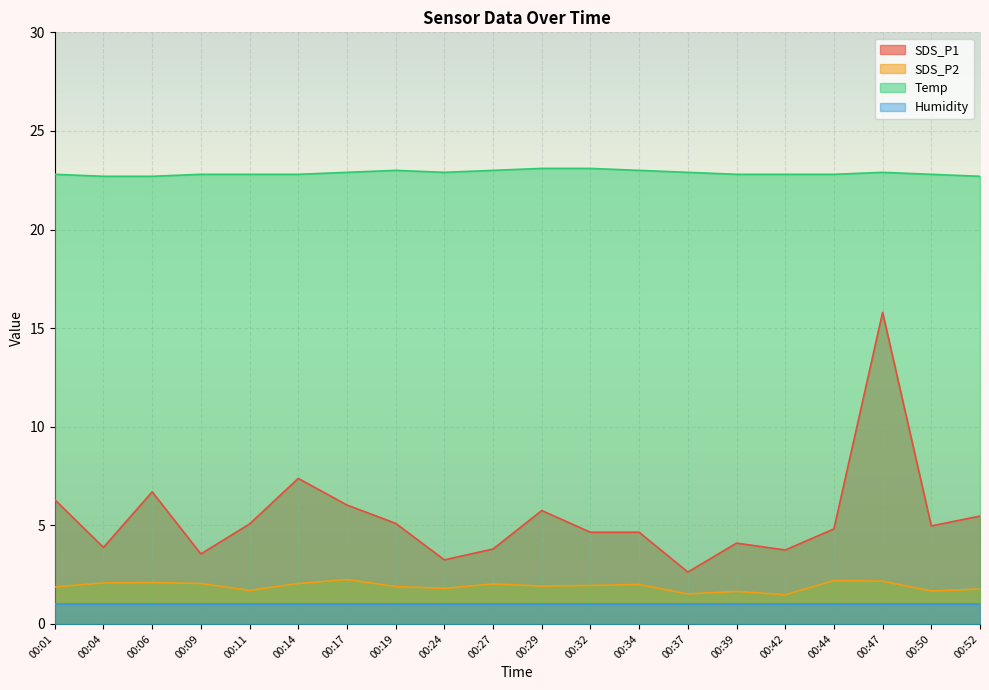

How many data points does each series have?

20